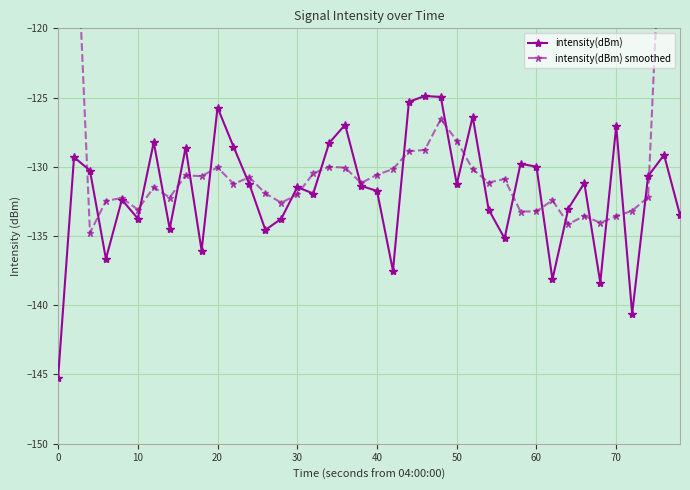

What is the maximum value for intensity(dBm)?

-124.9